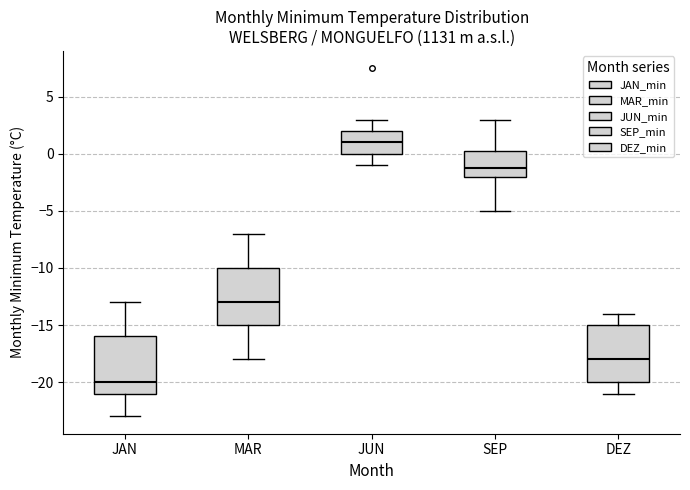

Reading left to right, transcribe this box plot: for each box, give where its median line is, the range the box spans, and where its two whiskers end, as read against the y-axis. The values are not printed on the chart, so give them approximately, as read against the axis.

JAN: median -20.0, box -21.0 to -16.0, whiskers -23.0 to -13.0
MAR: median -13.0, box -15.0 to -10.0, whiskers -18.0 to -7.0
JUN: median 1.0, box 0.0 to 2.0, whiskers -1.0 to 3.0
SEP: median -1.0, box -2.0 to 0.5, whiskers -5.0 to 3.0
DEZ: median -18.0, box -20.0 to -15.0, whiskers -21.0 to -14.0